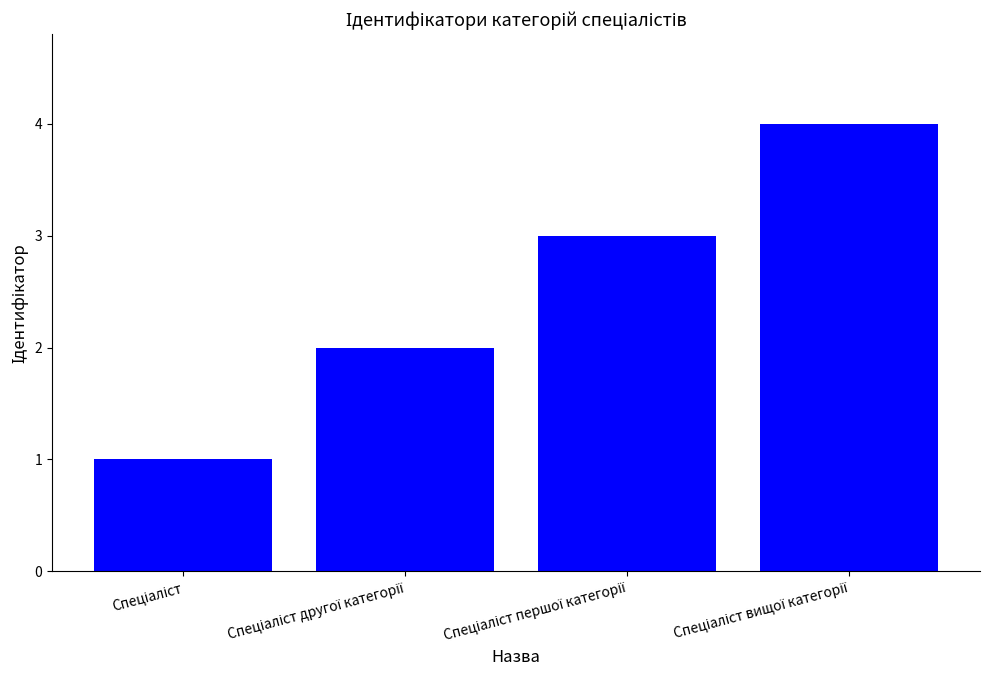

What is the difference between the maximum and minimum values?

3